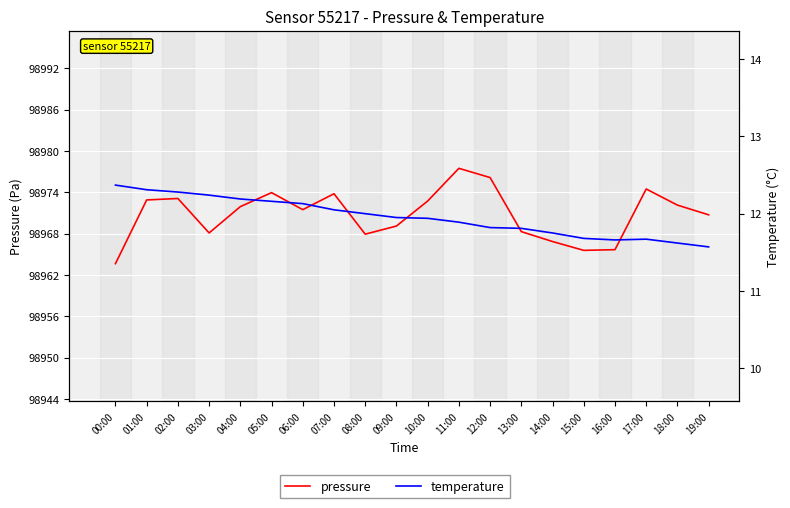

At how many categories does at least one series exceed 21412?

20